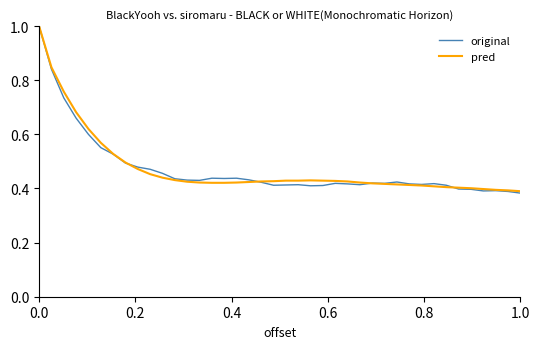

What is the greatest value displayed?

1.0